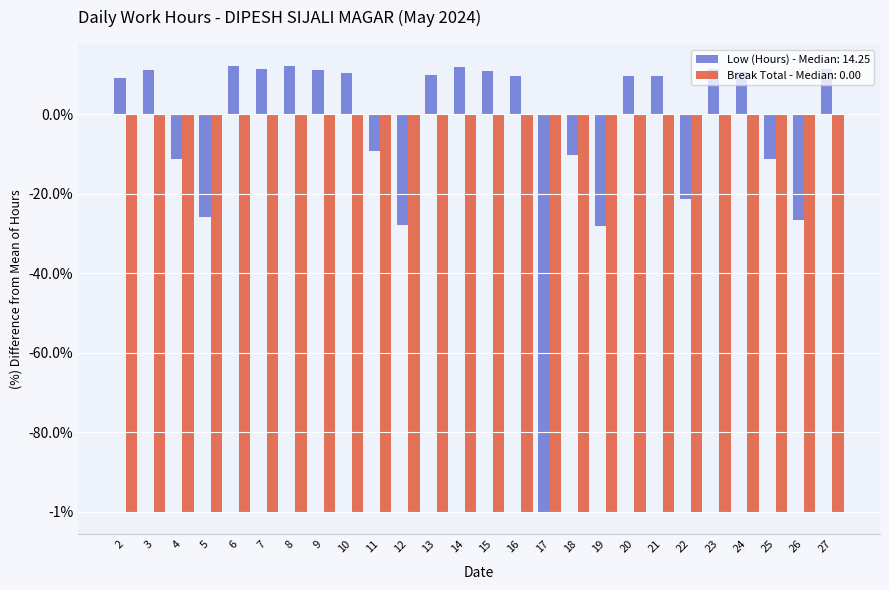

Does the chart contain any negative values?

Yes